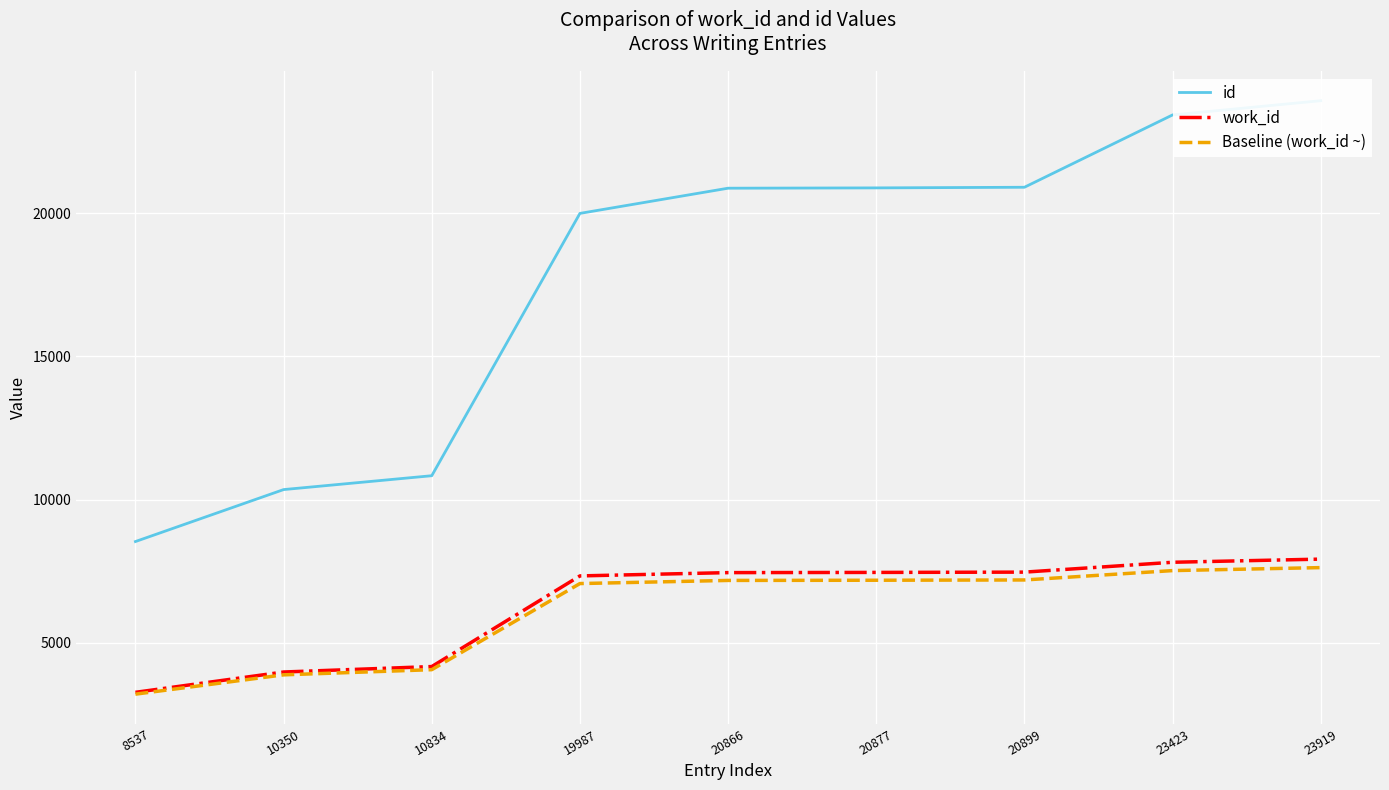

The work_id series shows 7338.0 at 19987. True or false?

True